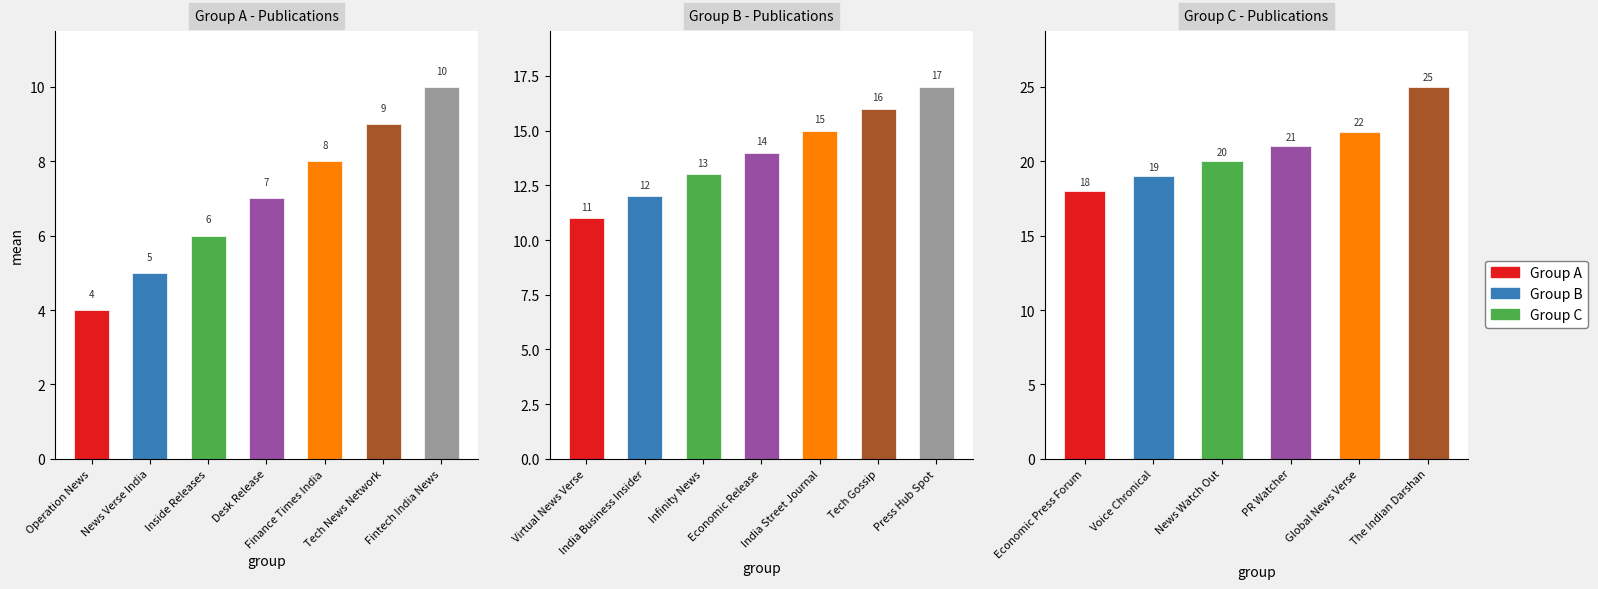

Which has a higher value, Global News Verse or Tech Gossip?

Global News Verse